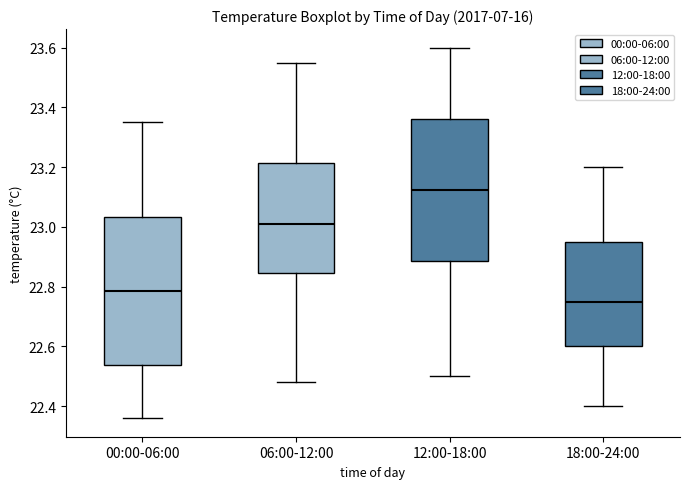

Reading left to right, read every box against the y-axis: the position of its median line, the range the box covers, and the ends of its whiskers. The values are not printed on the chart, so give them approximately, as read against the axis.

00:00-06:00: median 22.78, box 22.54 to 23.04, whiskers 22.36 to 23.36
06:00-12:00: median 23.02, box 22.84 to 23.22, whiskers 22.48 to 23.56
12:00-18:00: median 23.12, box 22.88 to 23.36, whiskers 22.50 to 23.60
18:00-24:00: median 22.76, box 22.60 to 22.96, whiskers 22.40 to 23.20